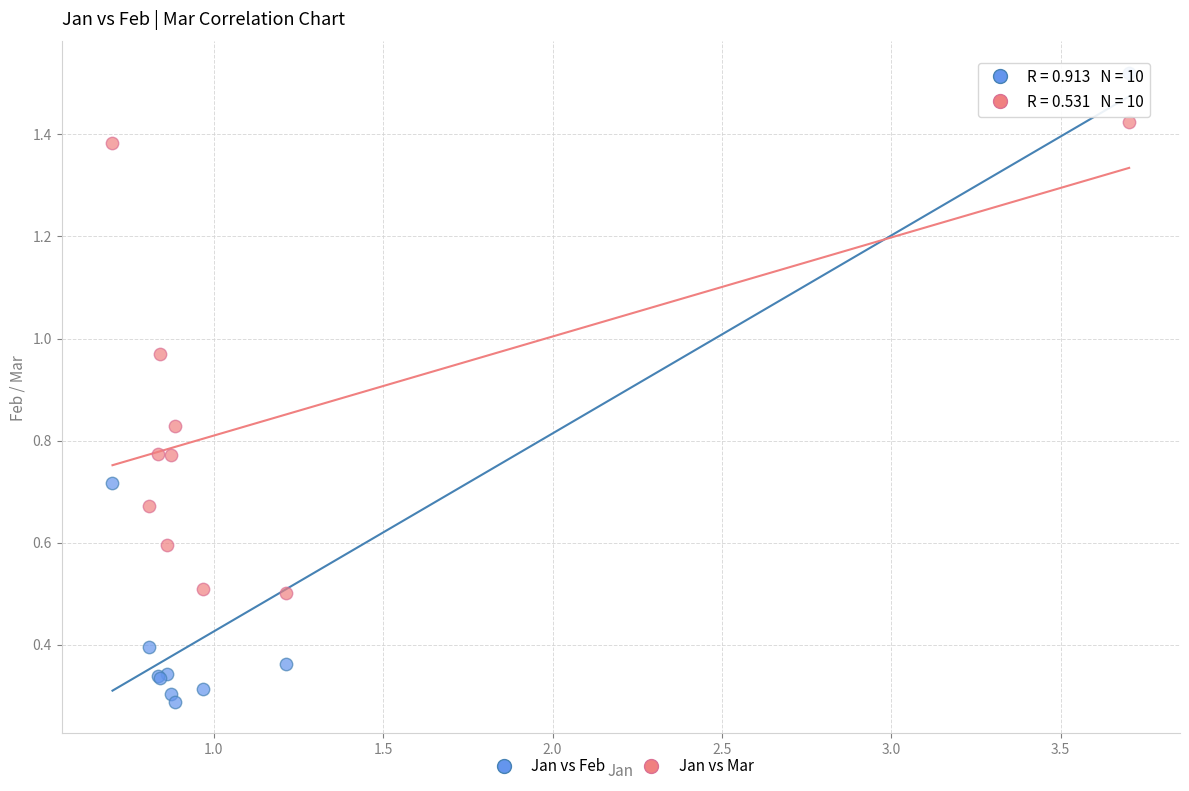

In the Jan vs Mar series, what Y value is closest to 0?

0.5